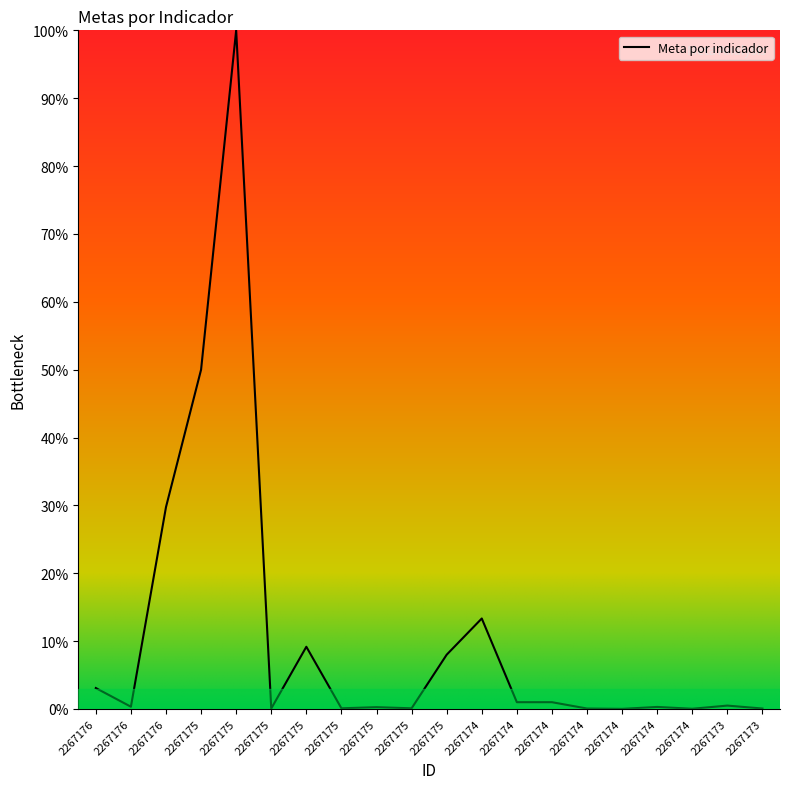

What is the average value?

10.9